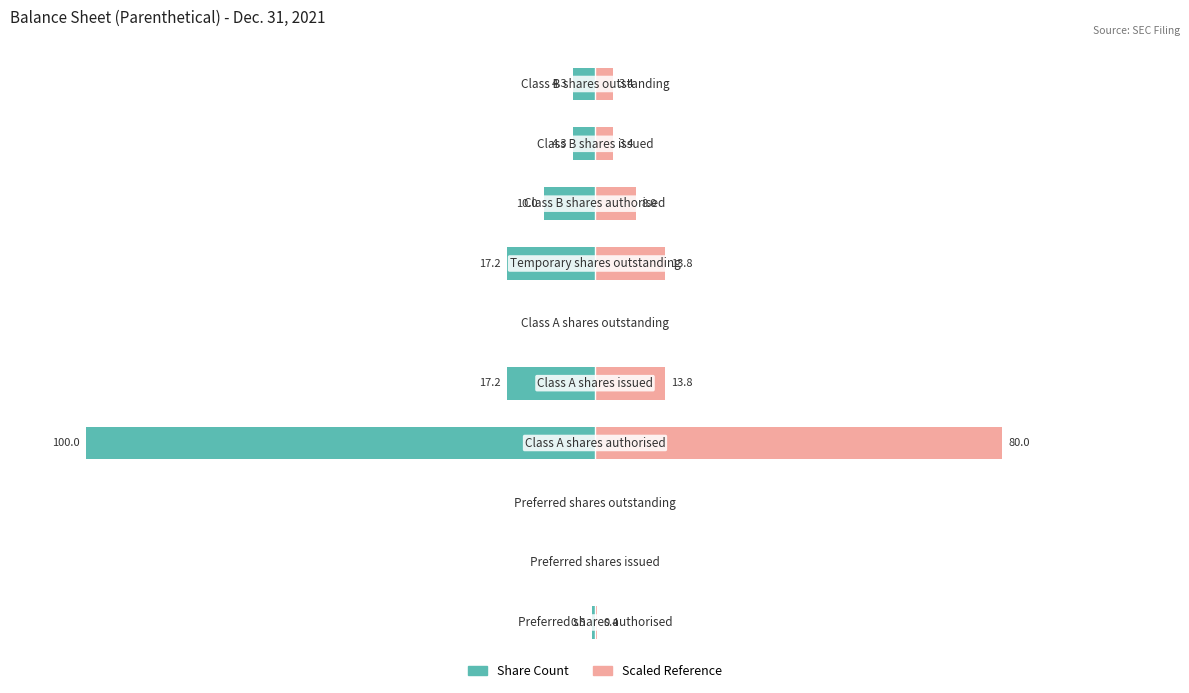

How many bars are there in total?

20